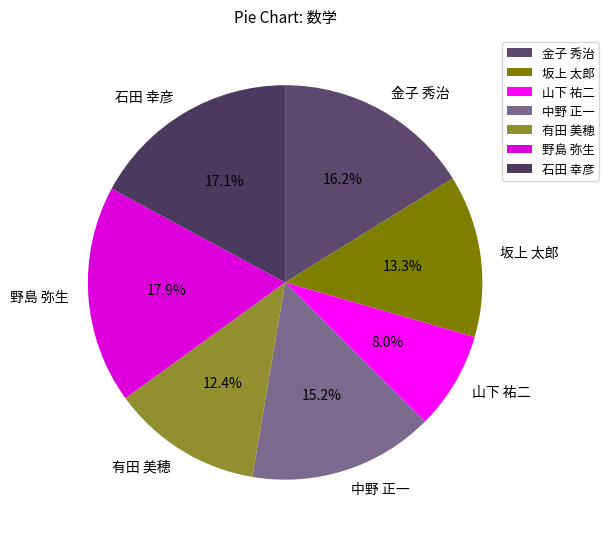

Is 野島 弥生 the majority of the pie?

No